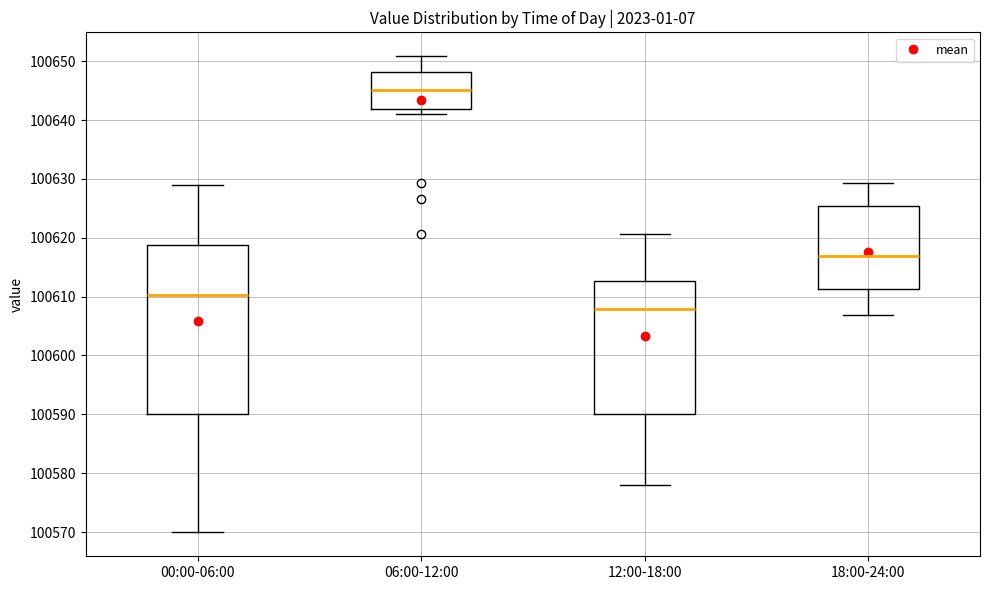

Reading left to right, transcribe this box plot: for each box, give where its median line is, the range the box spans, and where its two whiskers end, as read against the y-axis. The values are not printed on the chart, so give them approximately, as read against the axis.

00:00-06:00: median 100610, box 100590 to 100619, whiskers 100570 to 100629
06:00-12:00: median 100645, box 100642 to 100648, whiskers 100641 to 100651
12:00-18:00: median 100608, box 100590 to 100613, whiskers 100578 to 100621
18:00-24:00: median 100617, box 100611 to 100625, whiskers 100607 to 100629